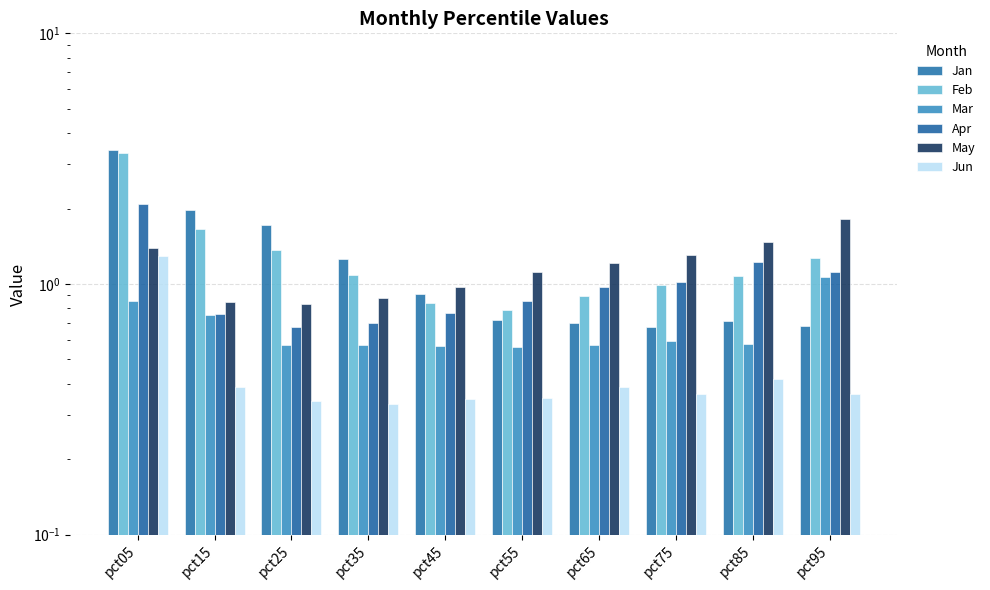

Which series changed the most between pct25 and pct95?

Jan